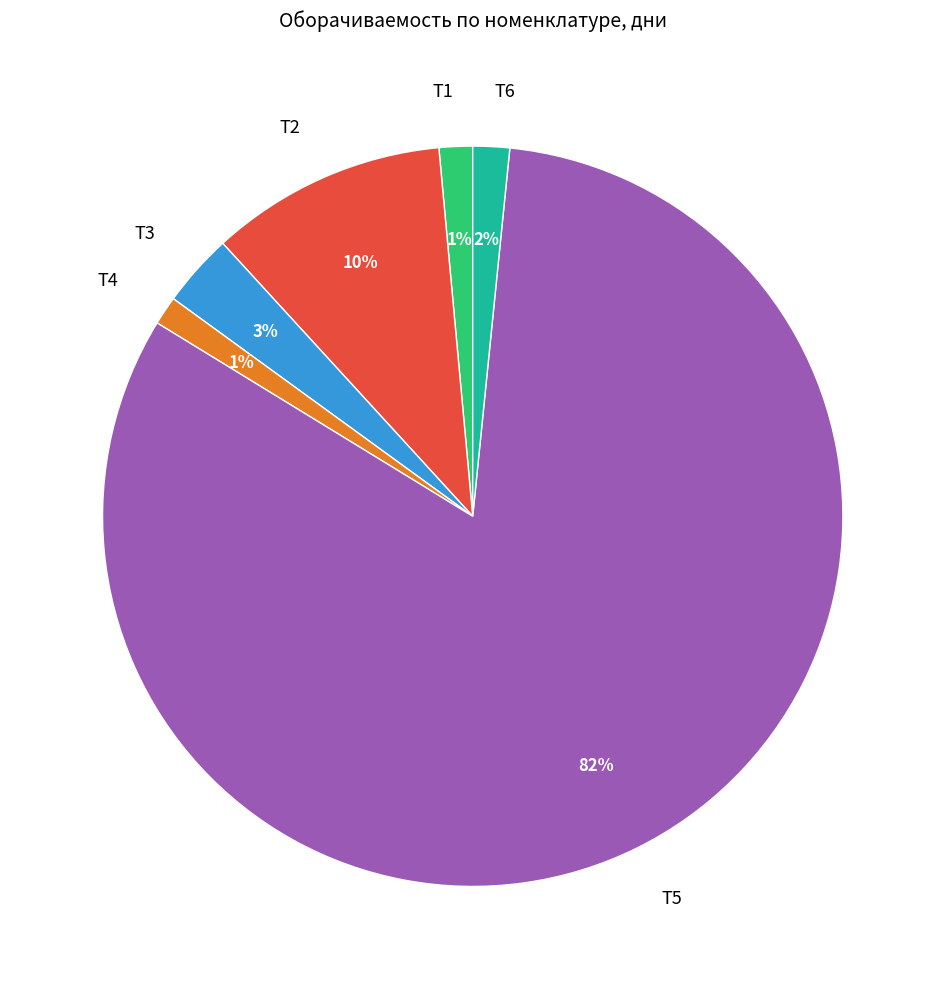

To the nearest percent, what percentage of the pie is Т6?

2%